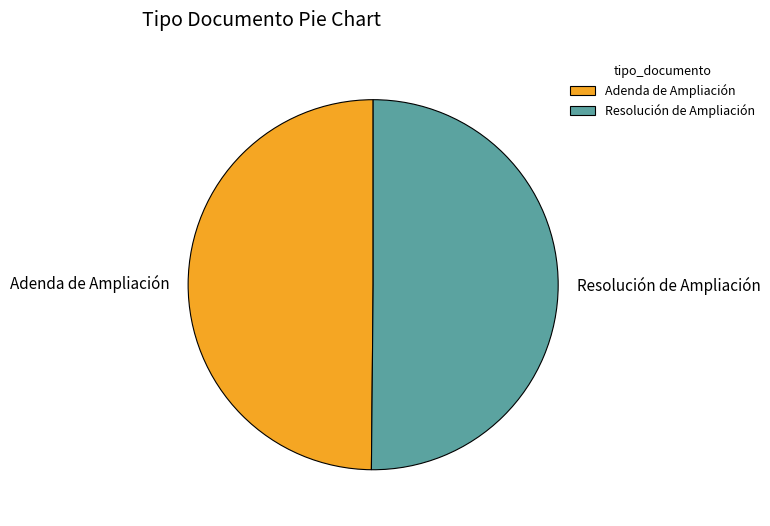

True or false: Resolución de Ampliación accounts for 36% of the total.

False